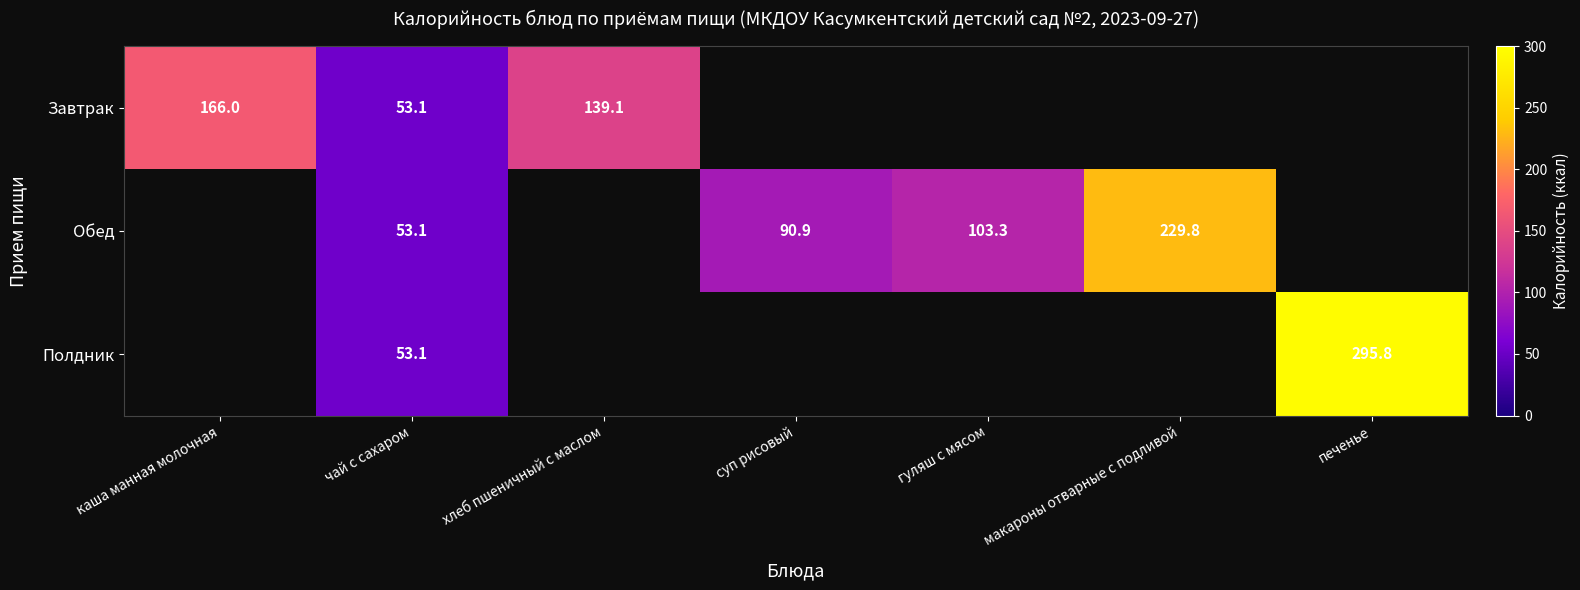

Which category has the highest value across all series?

печенье